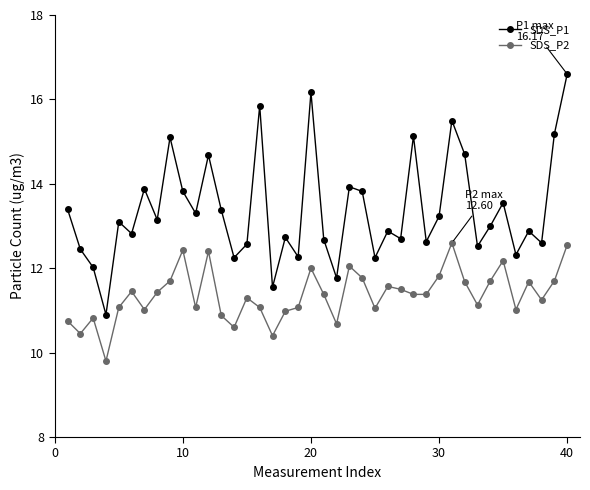

What are all the series names shown in the legend?

SDS_P1, SDS_P2